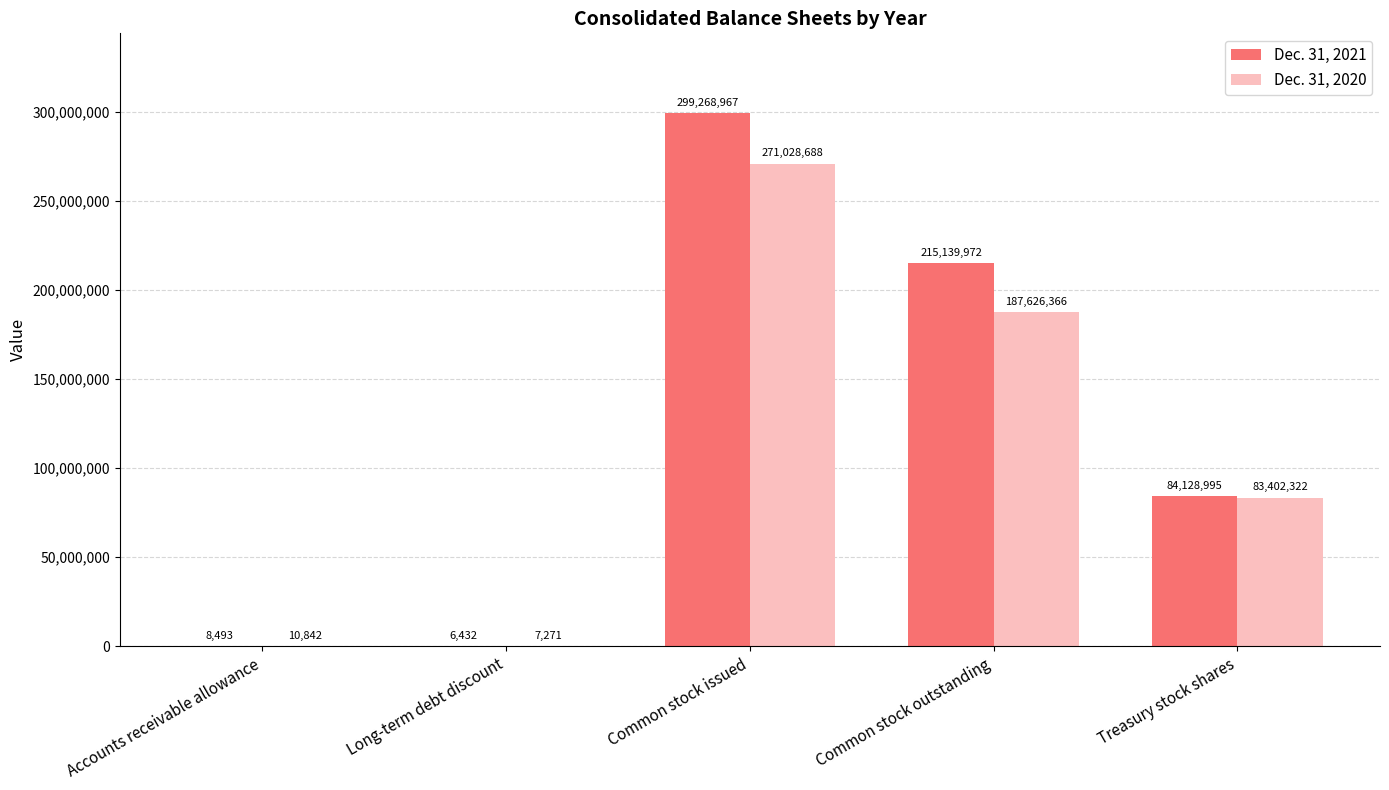

The Dec. 31, 2021 series shows 84128995 at Treasury stock shares. True or false?

True